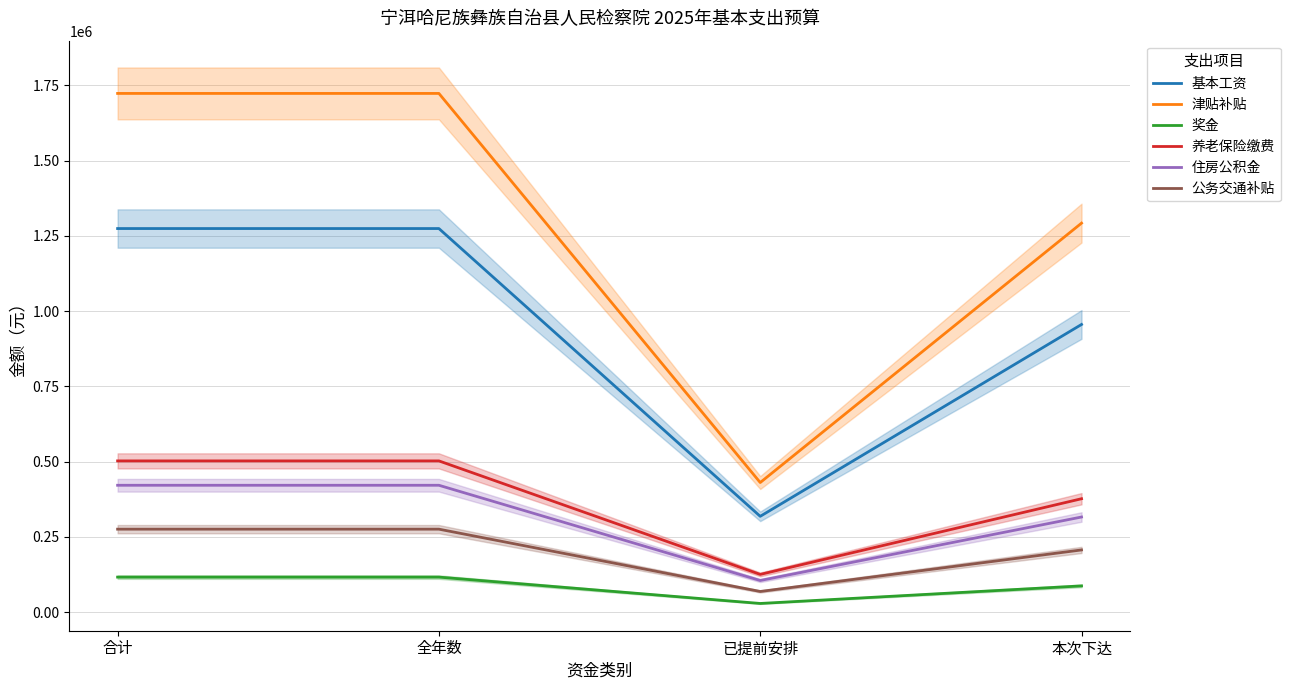

True or false: 基本工资 has more than 1 points higher than both neighbors.

False